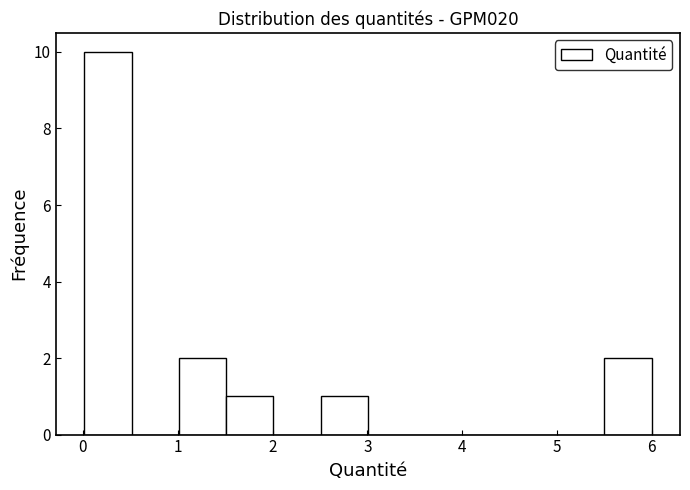

Over which range of the x-axis is the bar tallest?

0.0 to 0.5